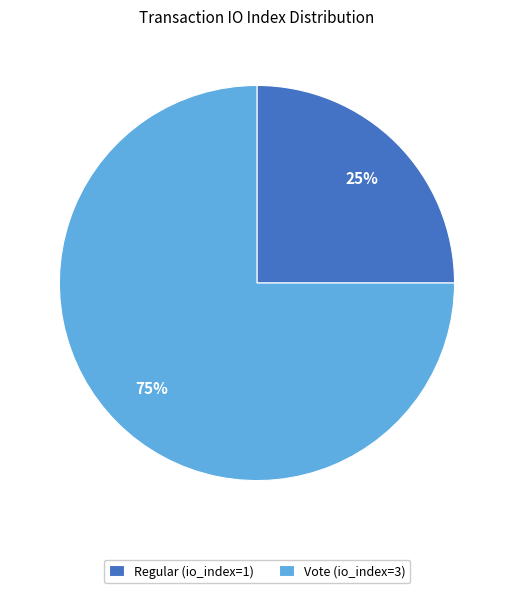

Do Regular (io_index=1) and Vote (io_index=3) together represent more than half of the pie?

Yes